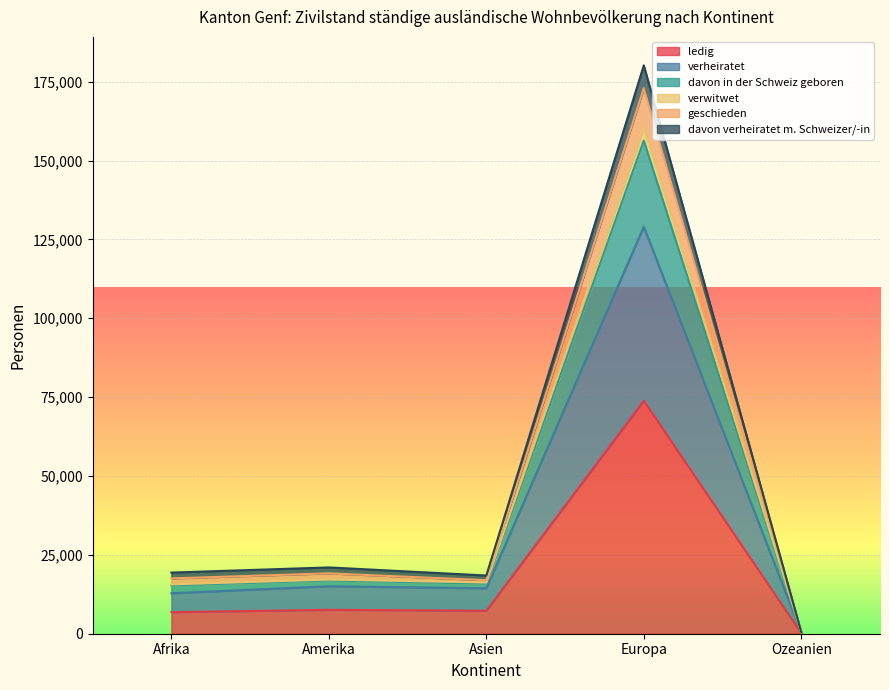

True or false: ledig has a value of 7578 at Amerika.

True